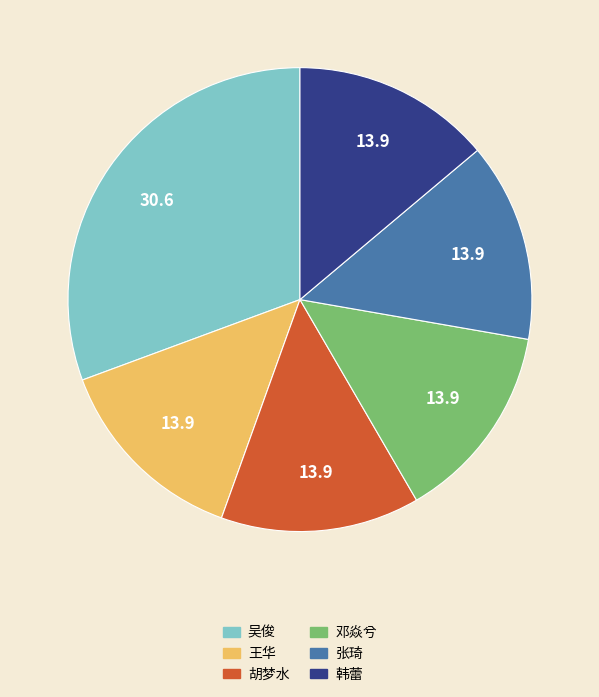

Do 胡梦水 and 吴俊 together represent more than half of the pie?

No